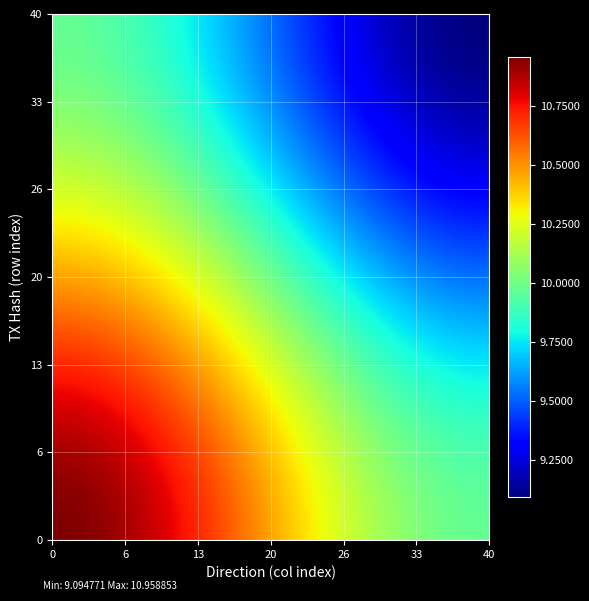

How many data points does each series have?

40